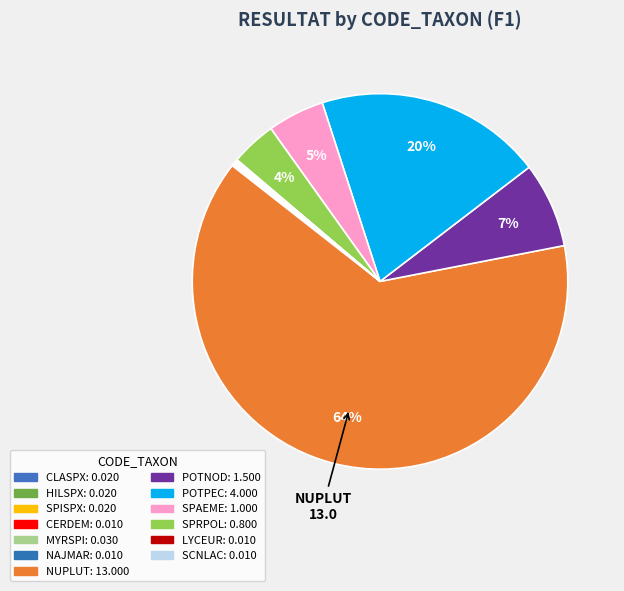

How many segments does this pie chart have?

13